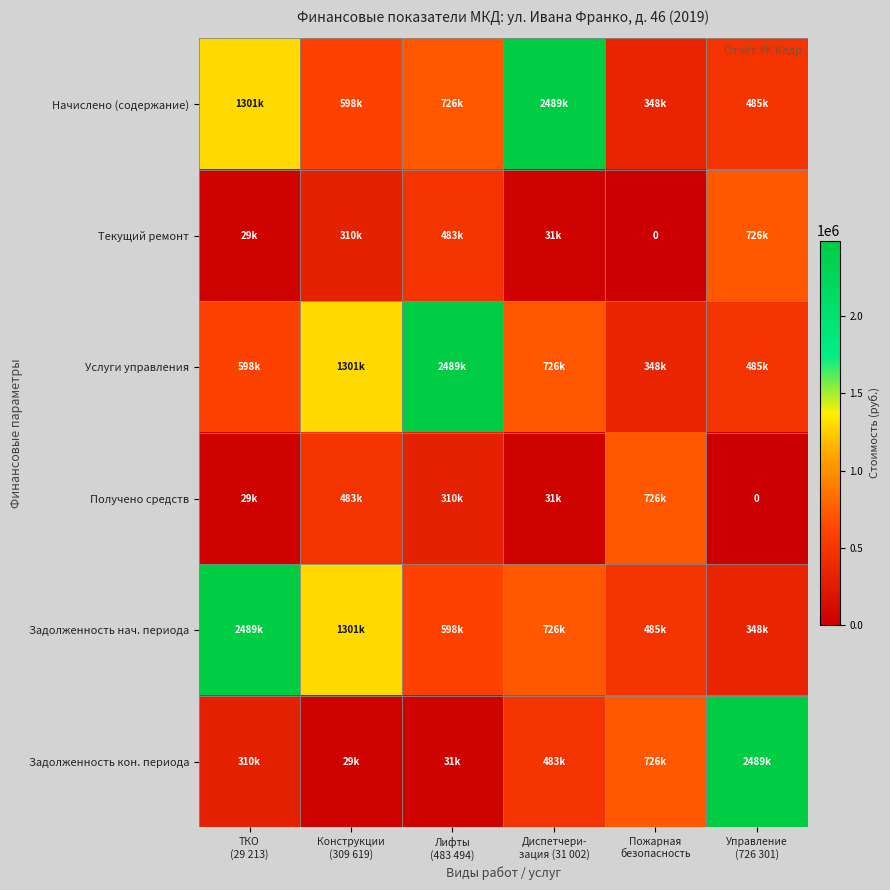

The Начислено (содержание) series shows 2192743.4 at ТКО (29 213). True or false?

False